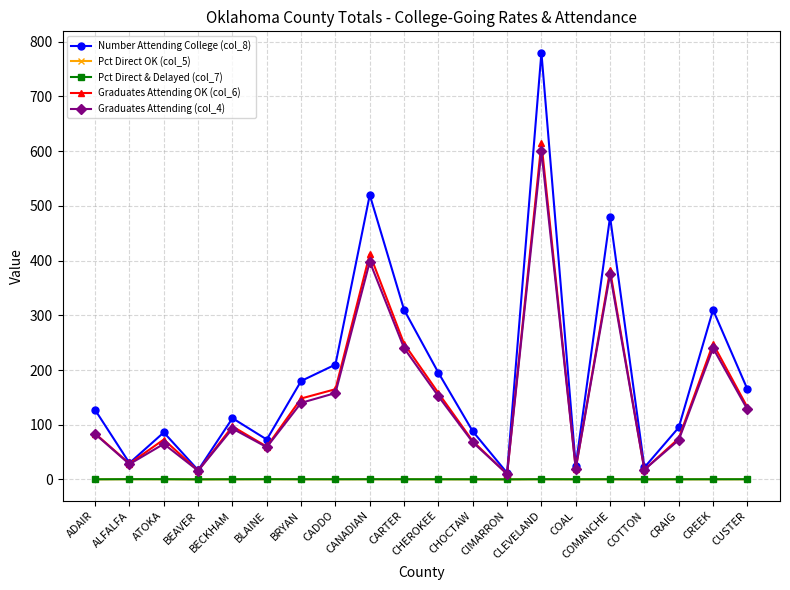

What is the total value across all series at BRYAN?

468.8